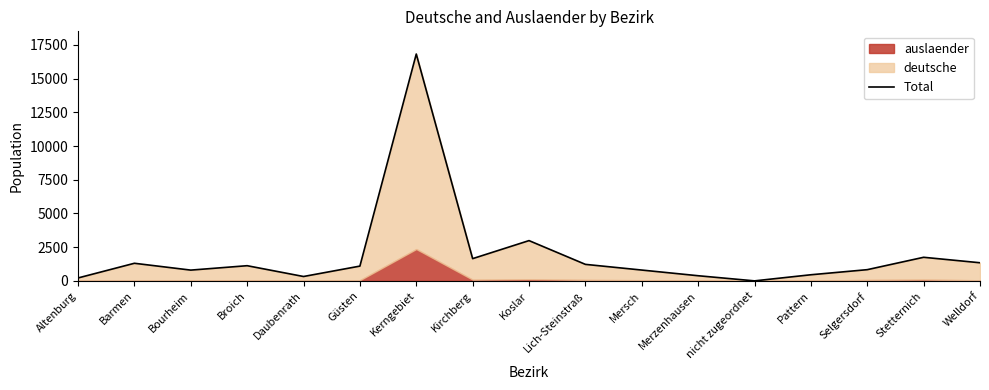

The value at Kerngebiet is 16826. True or false?

True